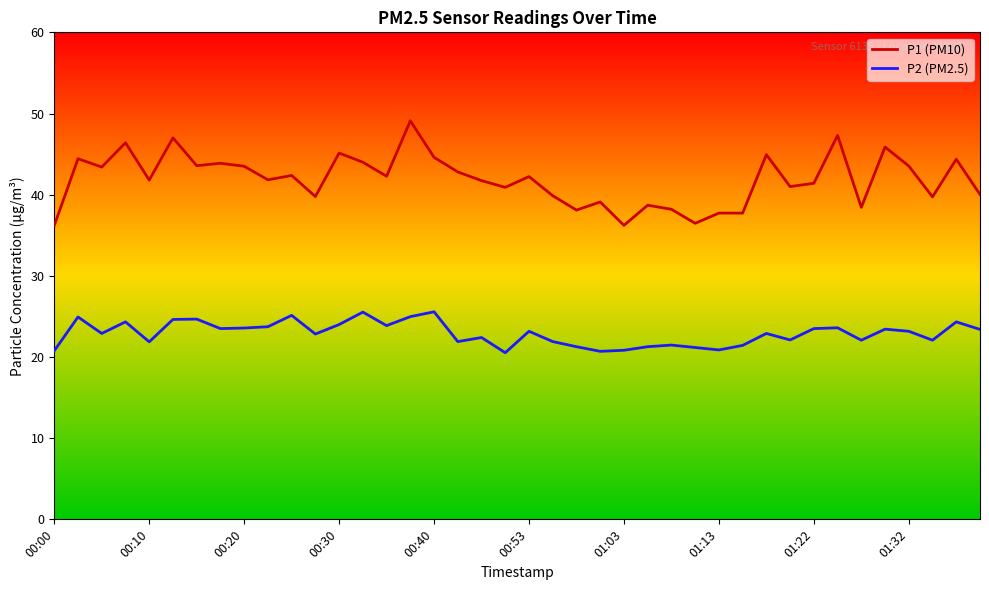

True or false: P1 (PM10) and P2 (PM2.5) cross at least once.

False